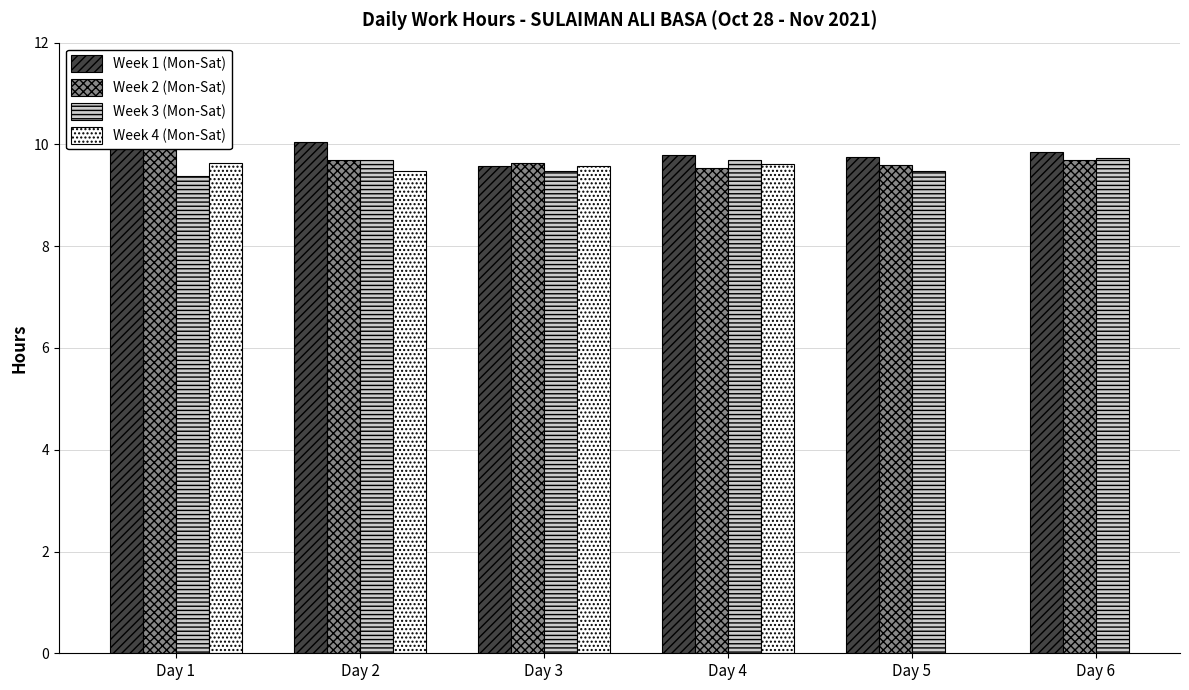

What is the total value across all series at Day 4?

38.6